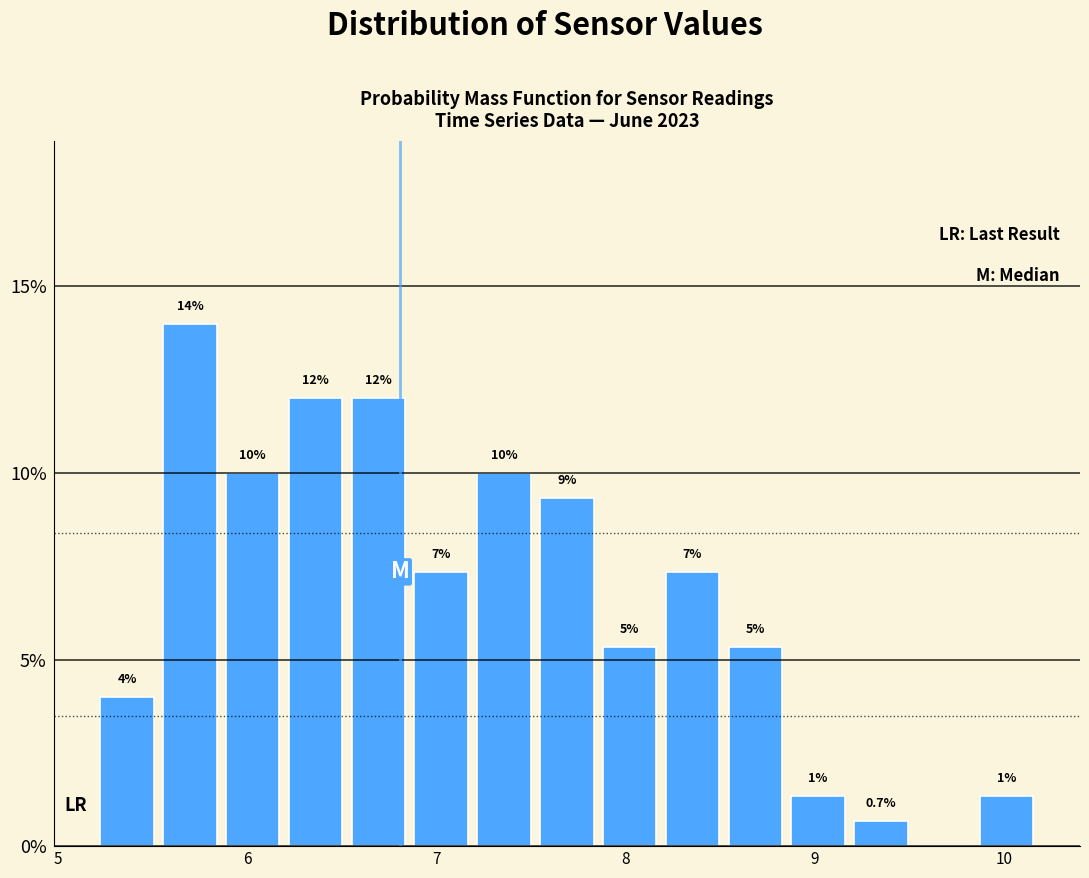

Around what value on the x-axis is the tallest bar? Give the approximate position of its centre, as read against the axis.

5.7